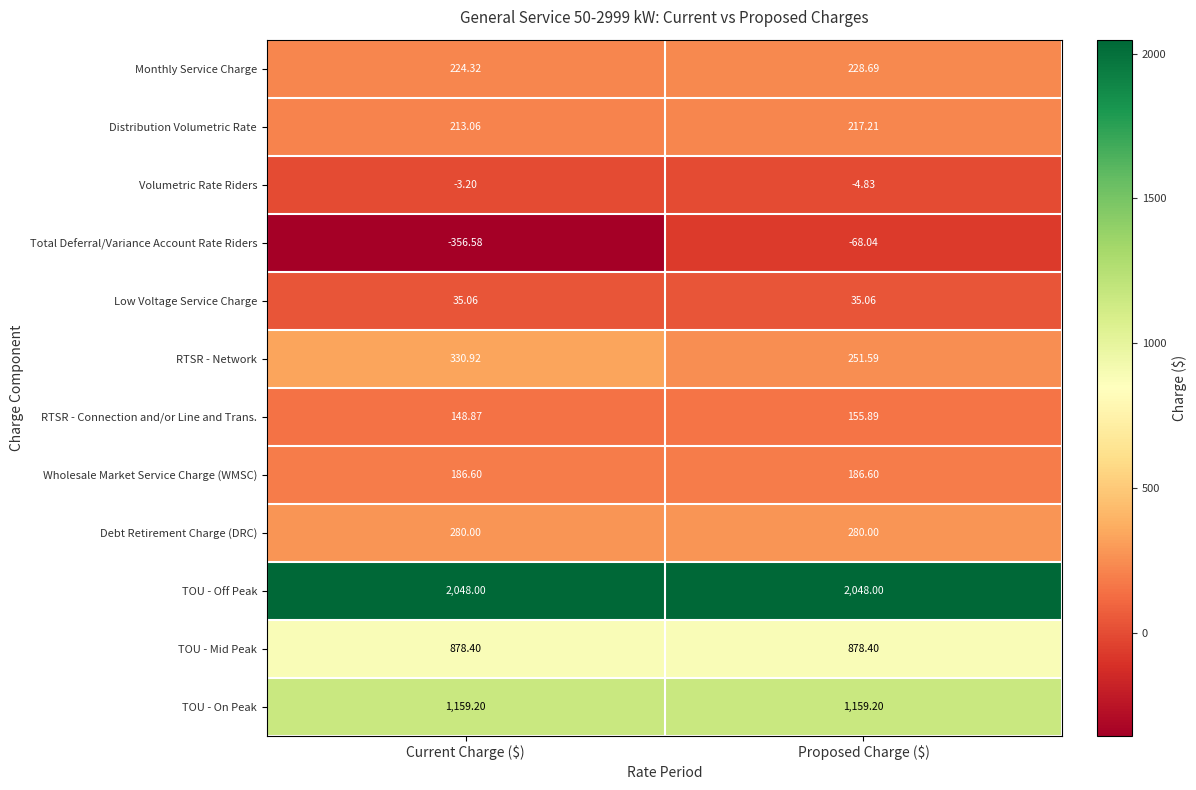

At how many categories does at least one series exceed 1162?

2